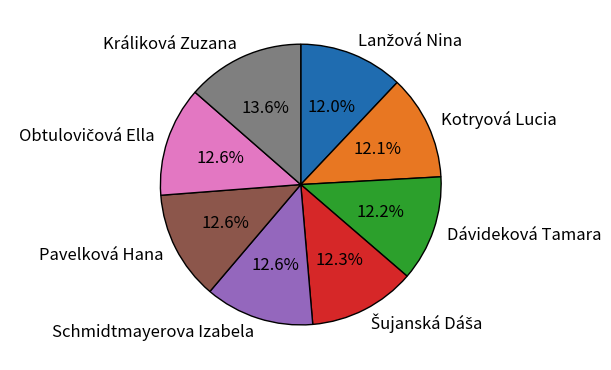

To the nearest percent, what portion does Kotryová Lucia represent?

12%